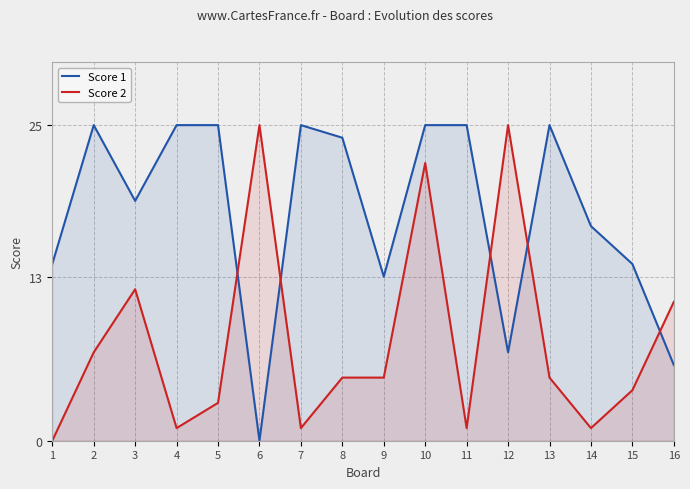

List the labels in order of Score 1 value, smallest first.

6, 16, 12, 9, 1, 15, 14, 3, 8, 2, 4, 5, 7, 10, 11, 13